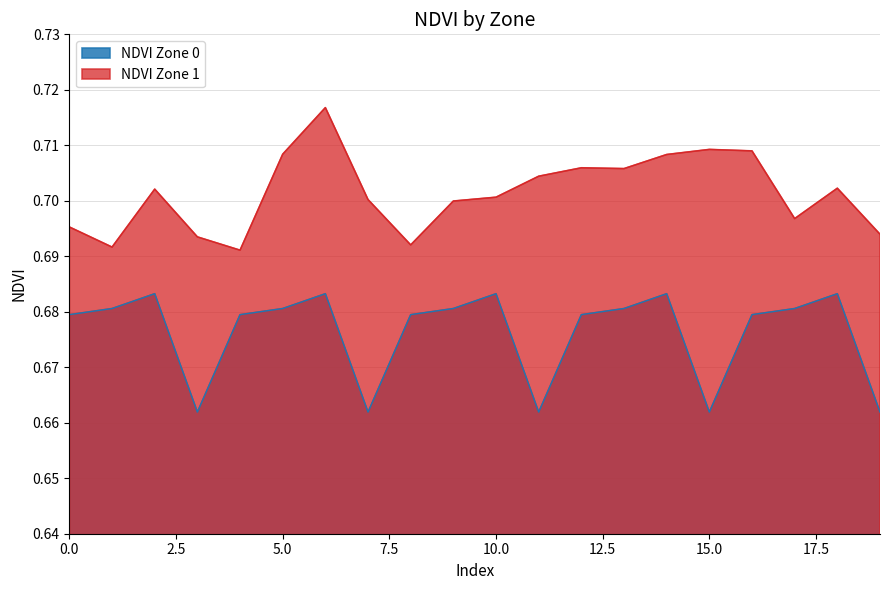

What is the value of the NDVI Zone 1 point at the 10th from the left?

0.7